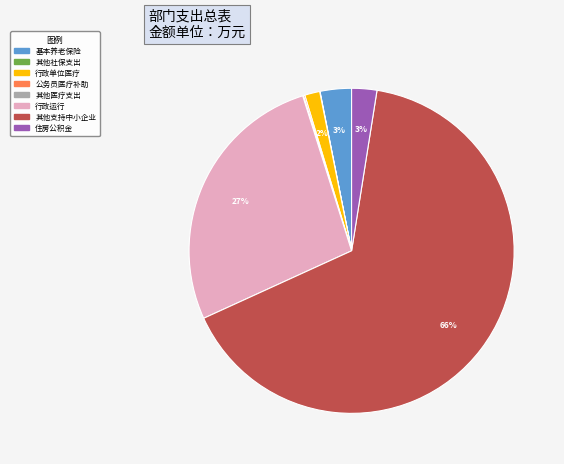

Does any single category account for the majority?

Yes